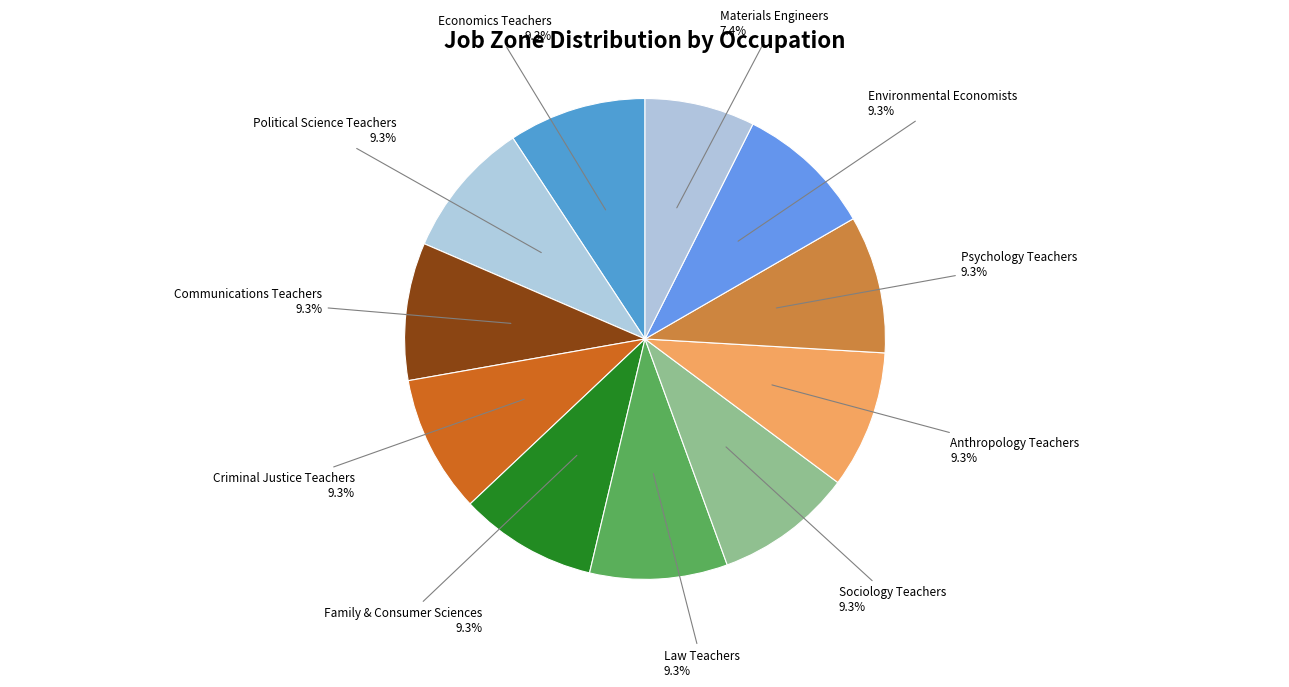

Rank the categories by value from lowest to highest.

Materials Engineers, Economics Teachers, Postsecondary, Political Science Teachers, Postsecondary, Communications Teachers, Postsecondary, Criminal Justice and Law Enforcement Teachers, Family and Consumer Sciences Teachers, Law Teachers, Postsecondary, Sociology Teachers, Postsecondary, Anthropology and Archeology Teachers, Psychology Teachers, Postsecondary, Environmental Economists